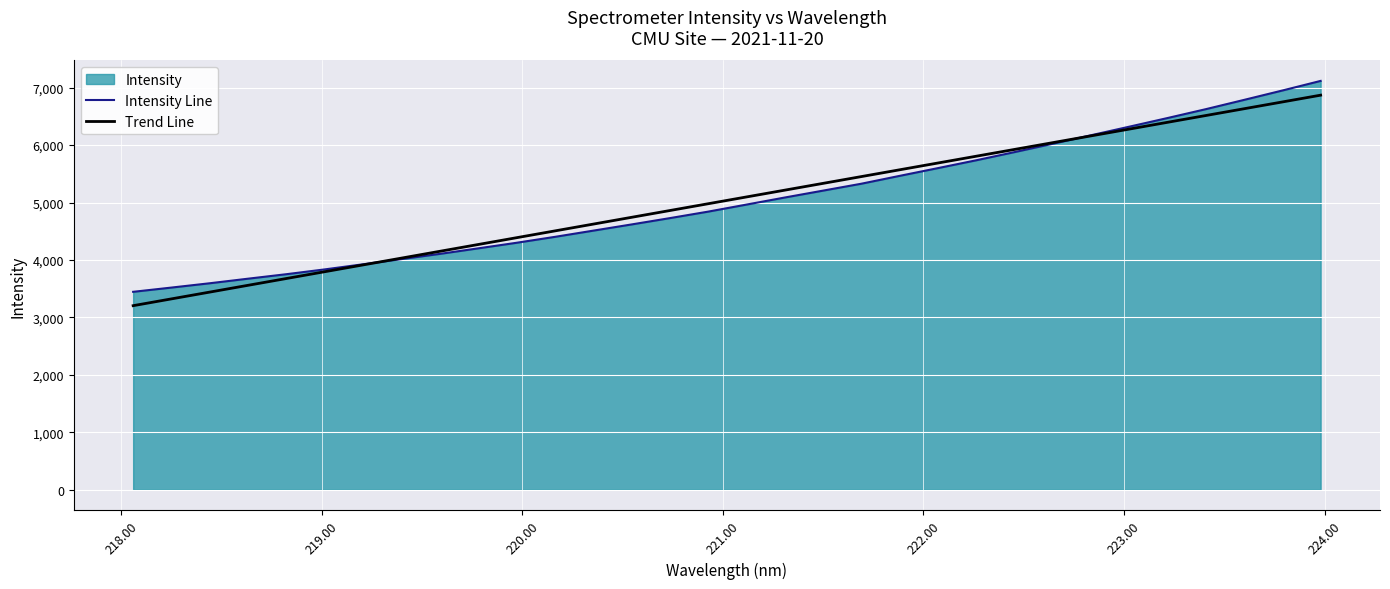

What is the greatest value displayed?

7117.4